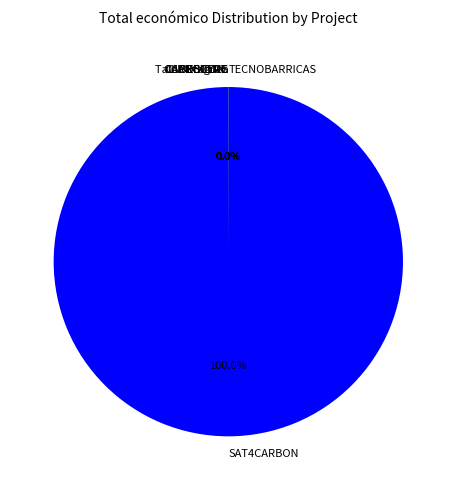

Does SAT4CARBON account for over 50% of the chart?

Yes